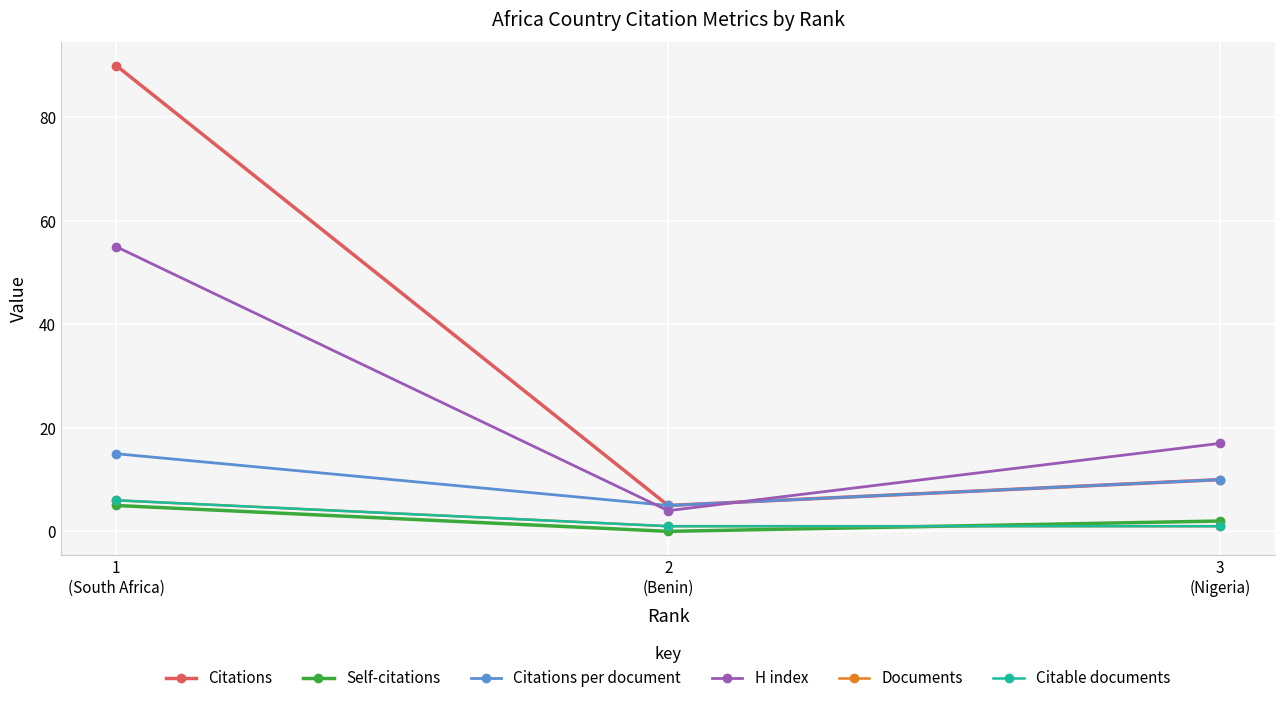

What is the spread (max minus min) of values at 1
(South Africa)?

85